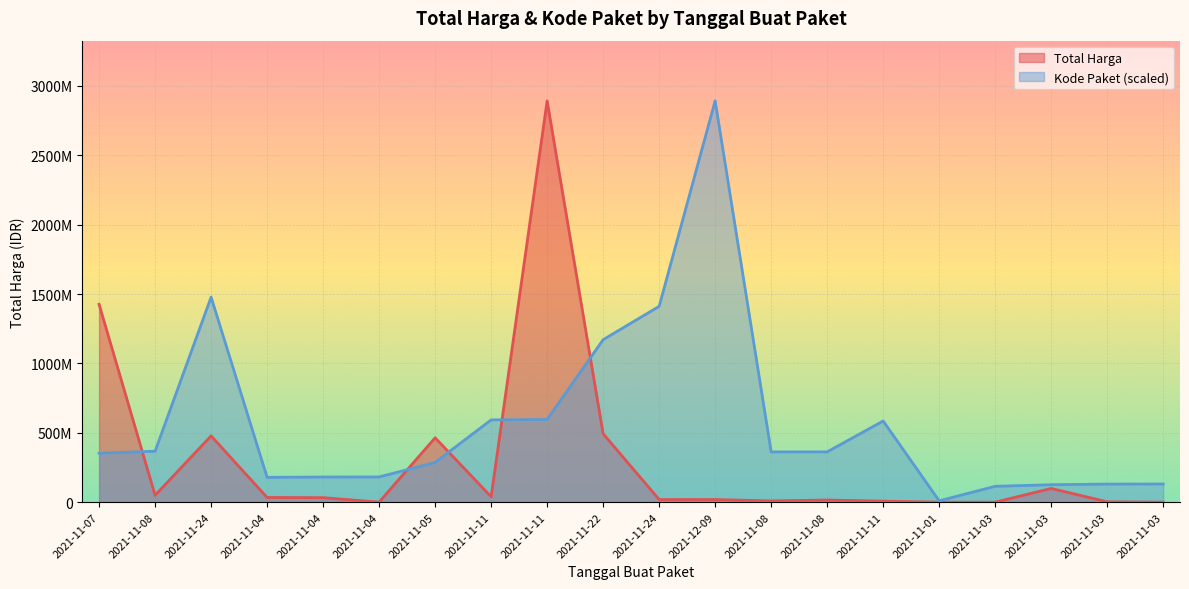

Reading right to left, list all the values displayed in this chart.

265000	2772000	98772570	78000	333600	7401240	15513960	9180000	18900000	19175000	493000000	2892122000	39440000	464002100	577875	32441200	34000000	477600000	49730040	1425867900